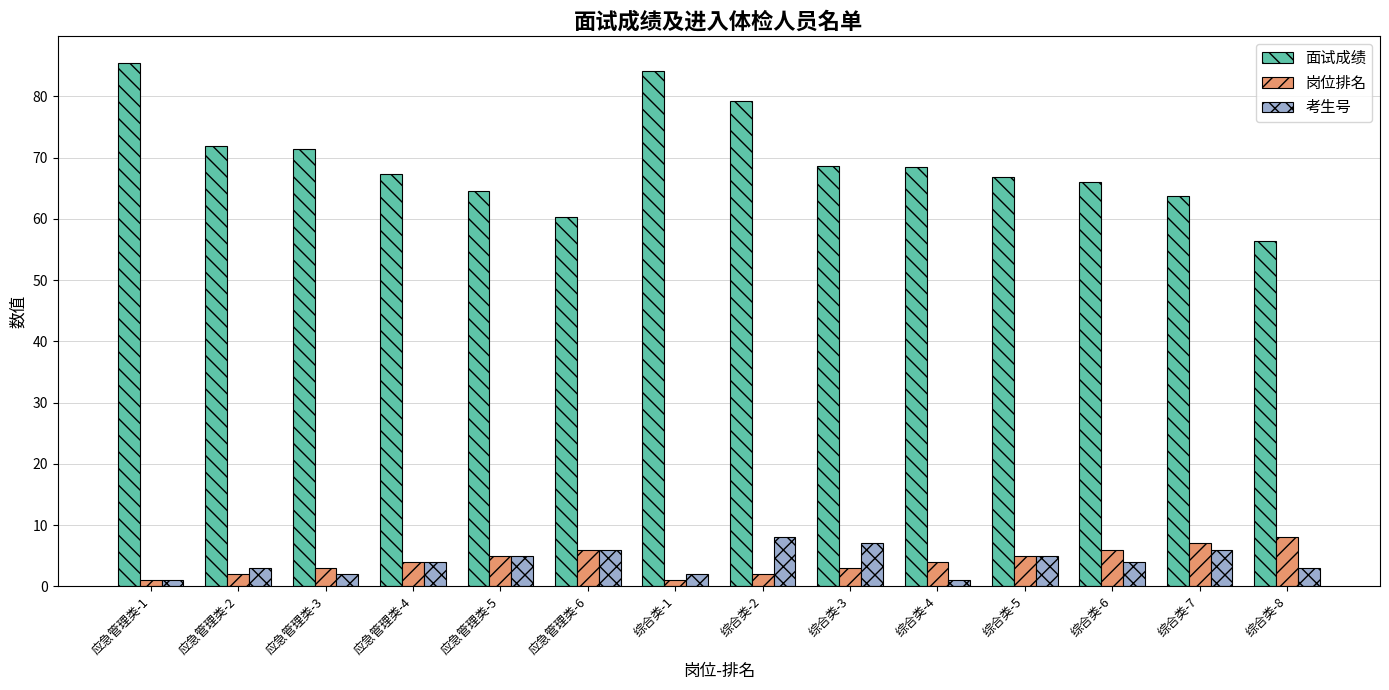

Count the number of categories in the chart.

14